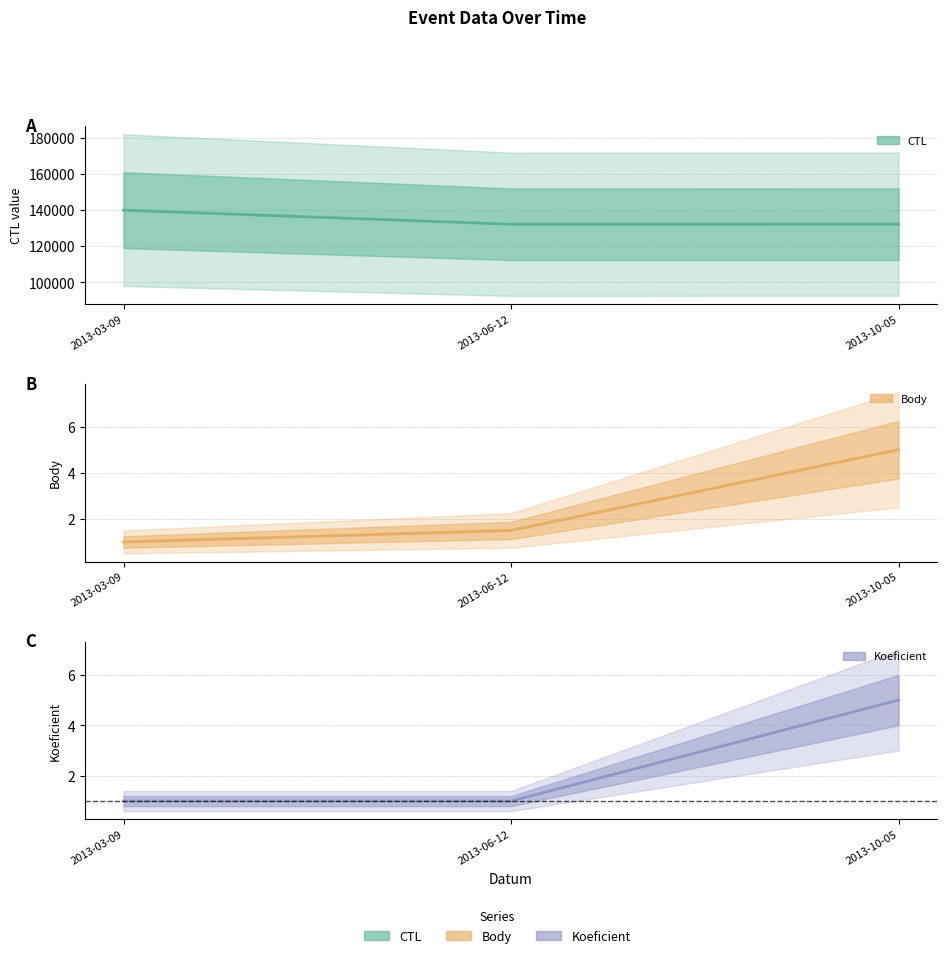

What is the difference between the maximum and minimum values in the CTL series?

7782.0